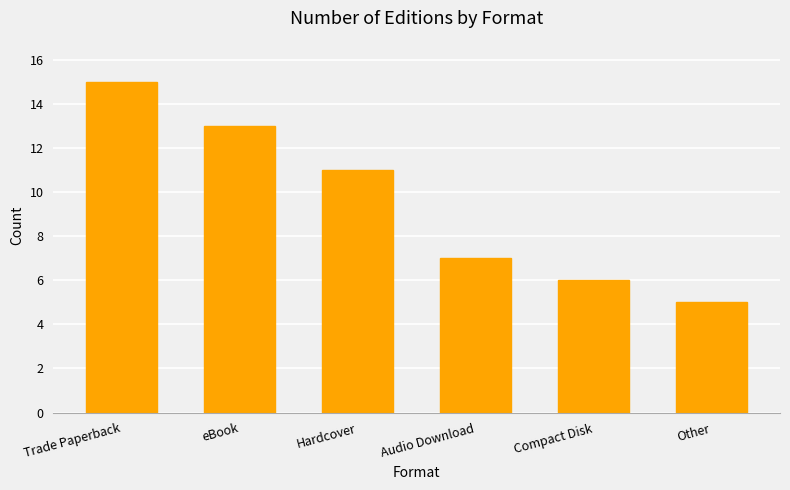

Reading left to right, extract all data points from this chart.

15	13	11	7	6	5